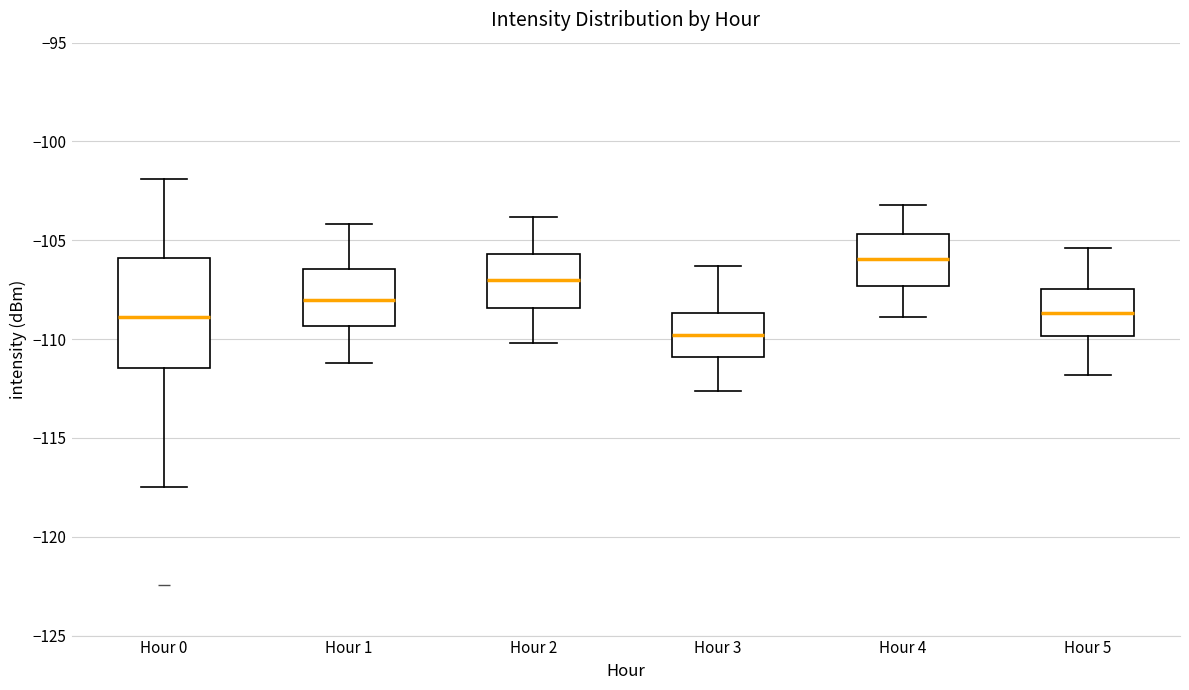

Which box is the tallest, from its lower edge to its upper edge?

Hour 0